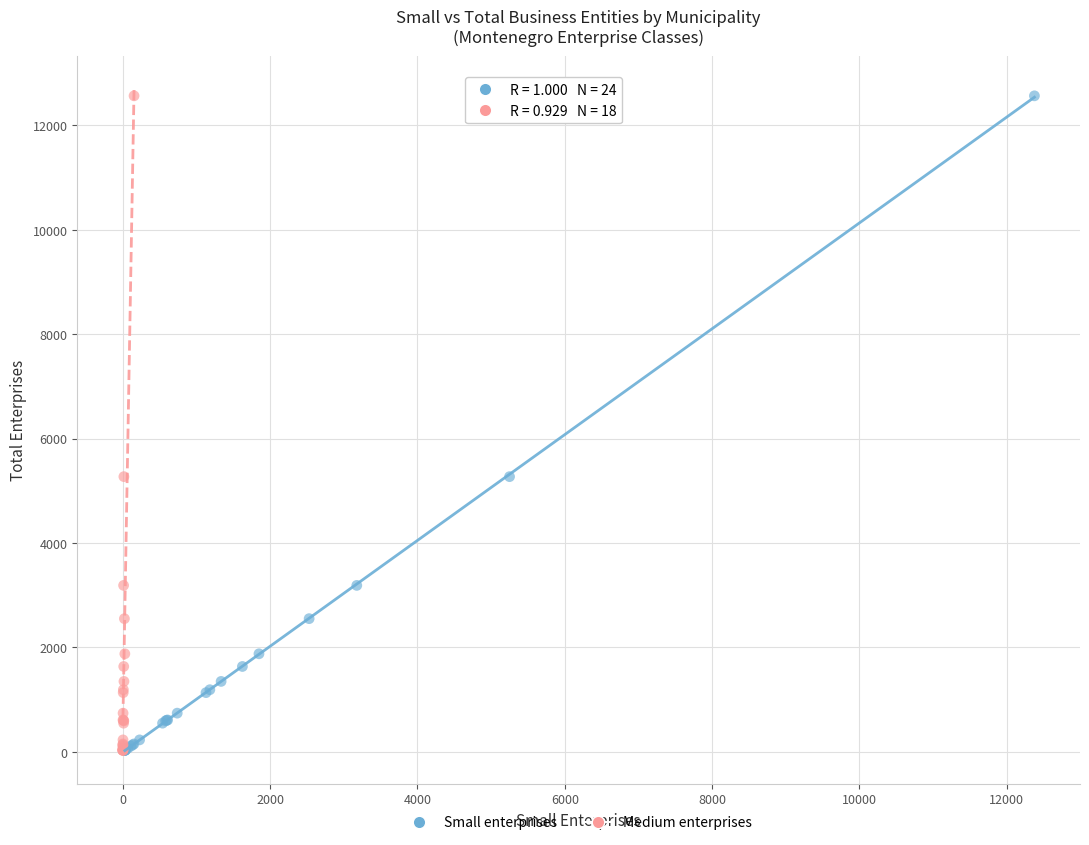

What are all the series names shown in the legend?

Small enterprises, Medium enterprises